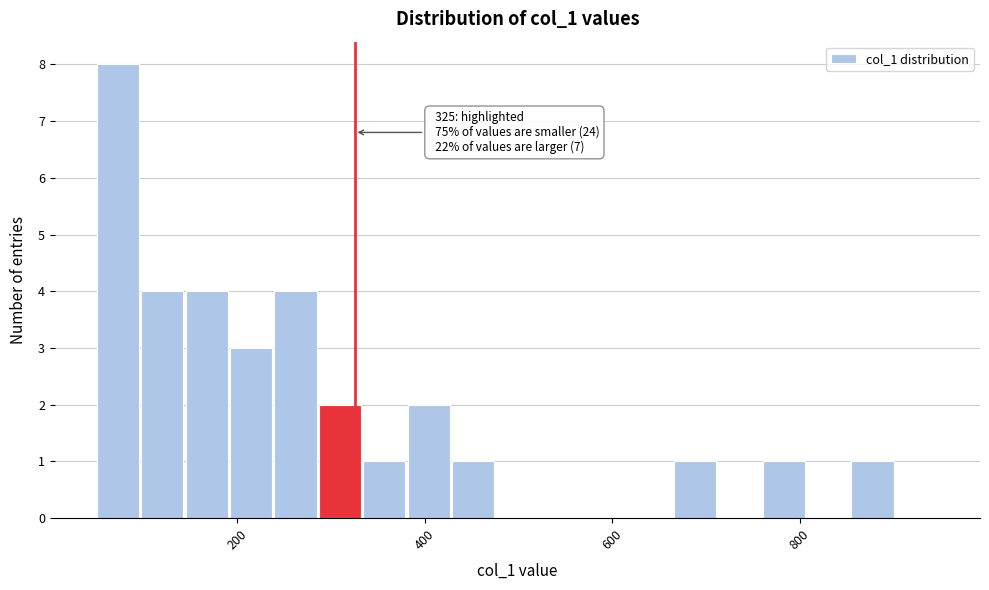

Around what value on the x-axis is the tallest bar? Give the approximate position of its centre, as read against the axis.

80